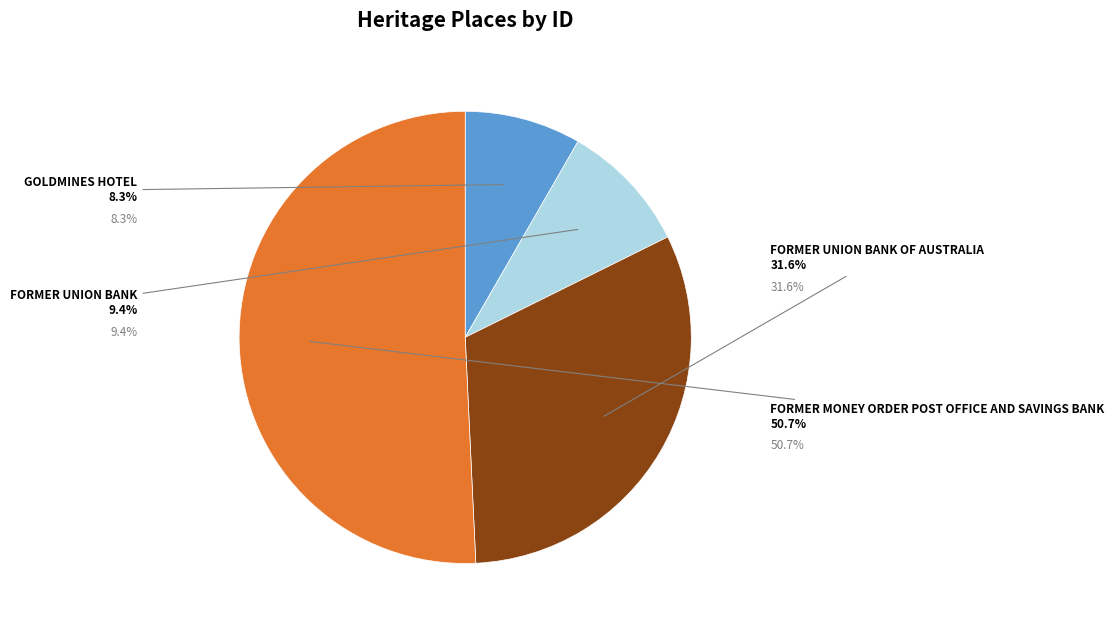

Combined, do FORMER UNION BANK OF AUSTRALIA and FORMER UNION BANK account for over 50%?

No